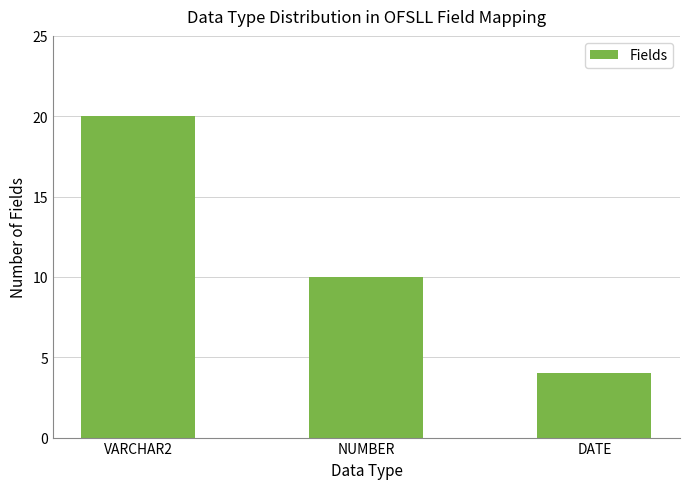

The chart shows a value of 10 at NUMBER. True or false?

True